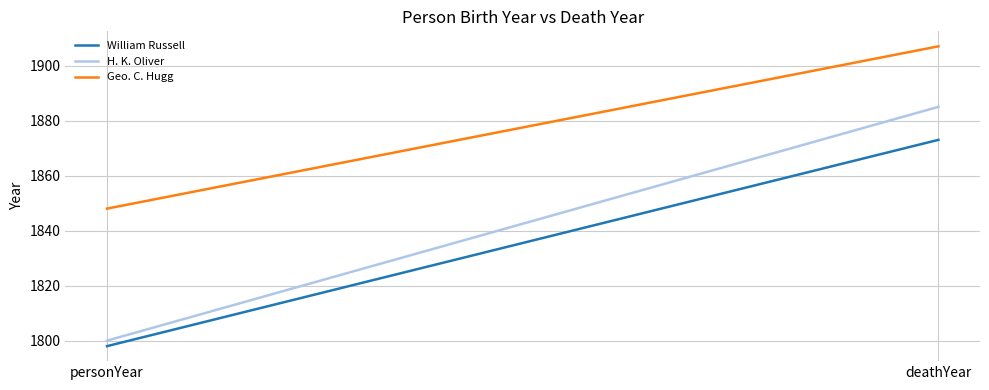

Rank the series by their average value, from lowest to highest.

William Russell, H. K. Oliver, Geo. C. Hugg